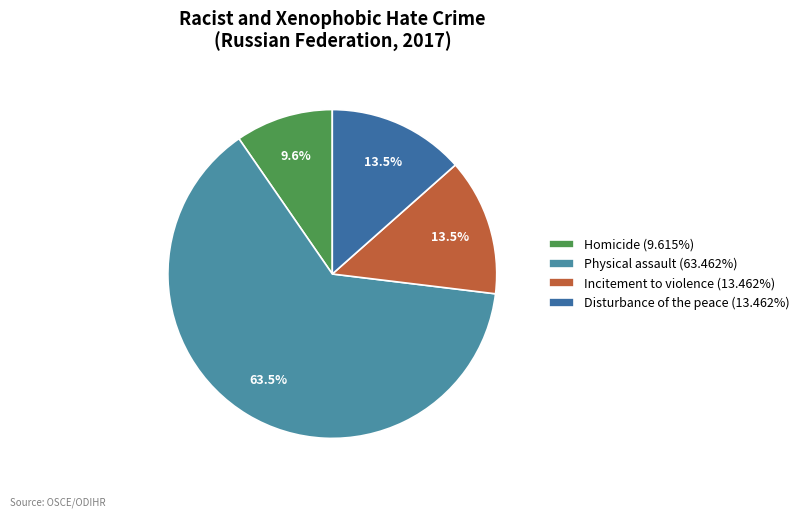

To the nearest percent, what portion does Physical assault represent?

63%